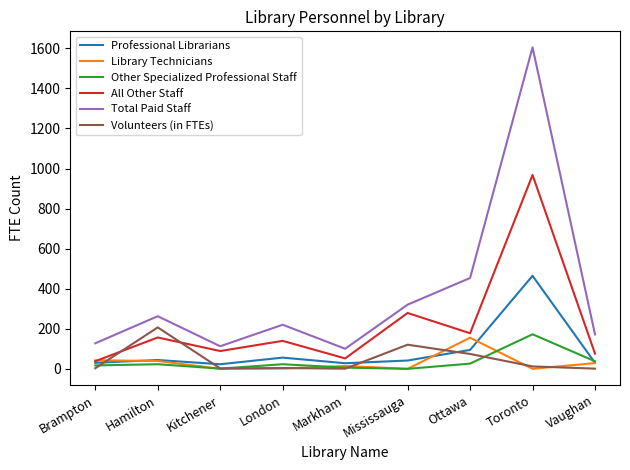

What are all the series names shown in the legend?

Professional Librarians, Library Technicians, Other Specialized Professional Staff, All Other Staff, Total Paid Staff, Volunteers (in FTEs)